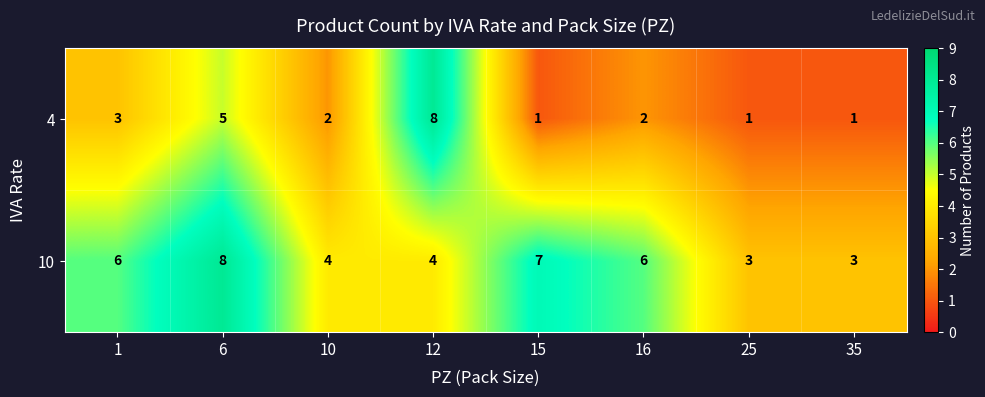

Which series has the largest range (max minus min)?

4